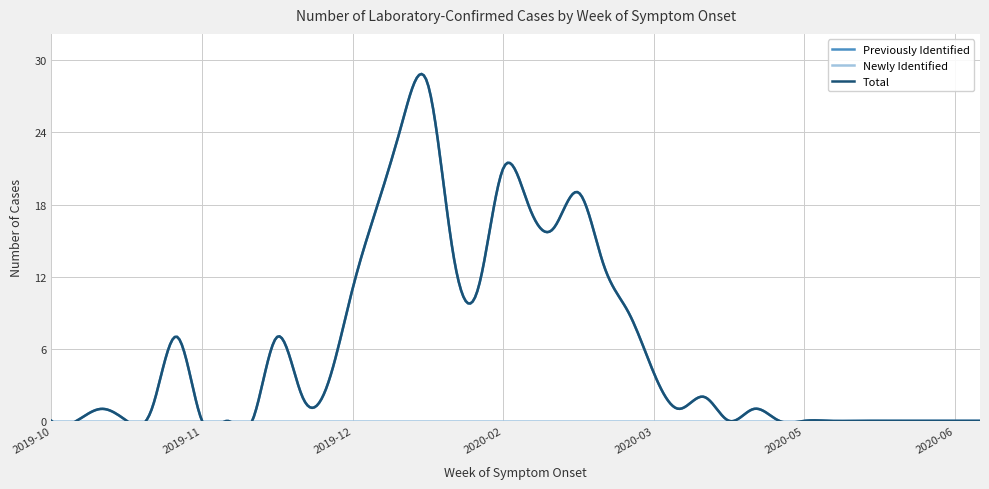

What is the label of the 38th point from the left?

2020-06-20